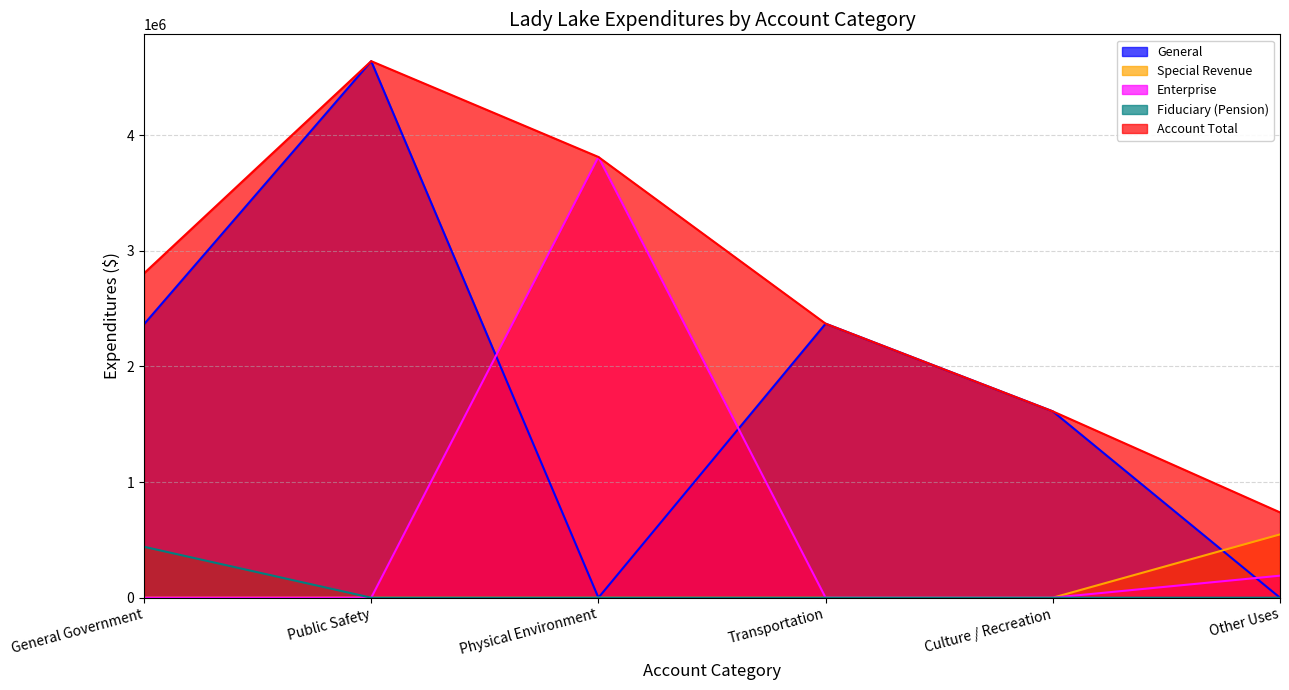

How many categories are shown in the chart?

6